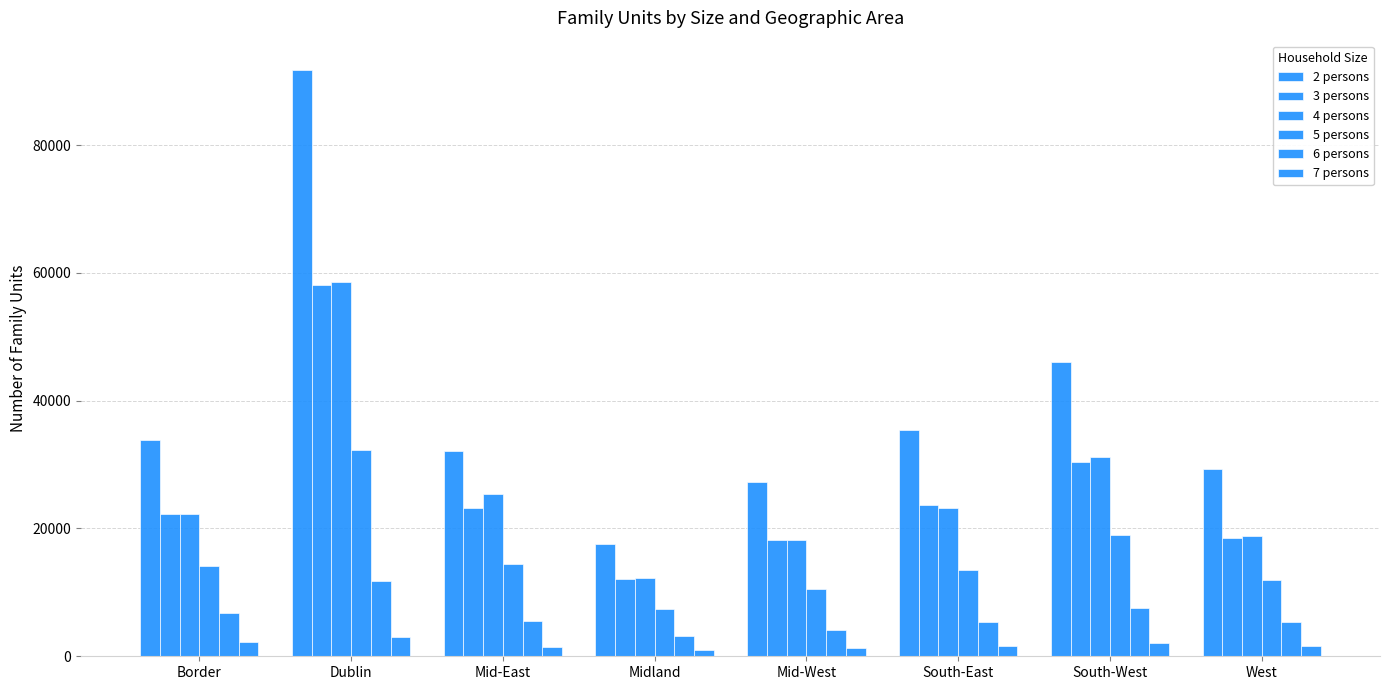

Reading left to right, transcribe all the data shown in this chart.

2 persons: 33787	91756	32162	17648	27215	35354	46032	29360
3 persons: 22305	58066	23273	12094	18200	23640	30353	18443
4 persons: 22341	58635	25358	12302	18191	23146	31243	18769
5 persons: 14082	32264	14508	7409	10485	13429	18911	11874
6 persons: 6783	11706	5457	3194	4165	5389	7581	5420
7 persons: 2213	3049	1526	1051	1252	1673	2101	1656